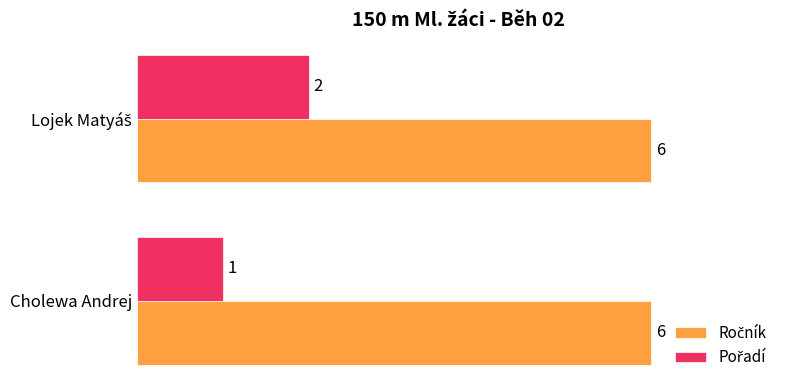

What is the spread (max minus min) of values at Cholewa Andrej?

5